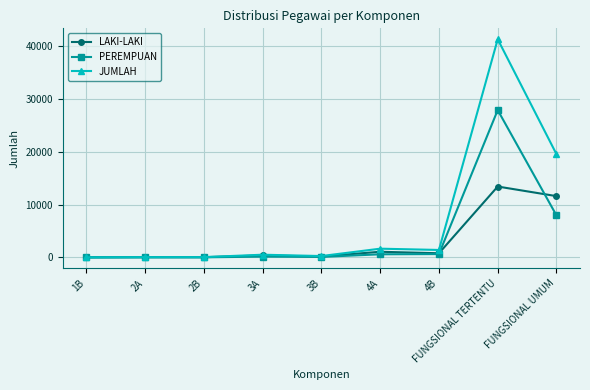

True or false: PEREMPUAN has a value of 0 at 1B.

True